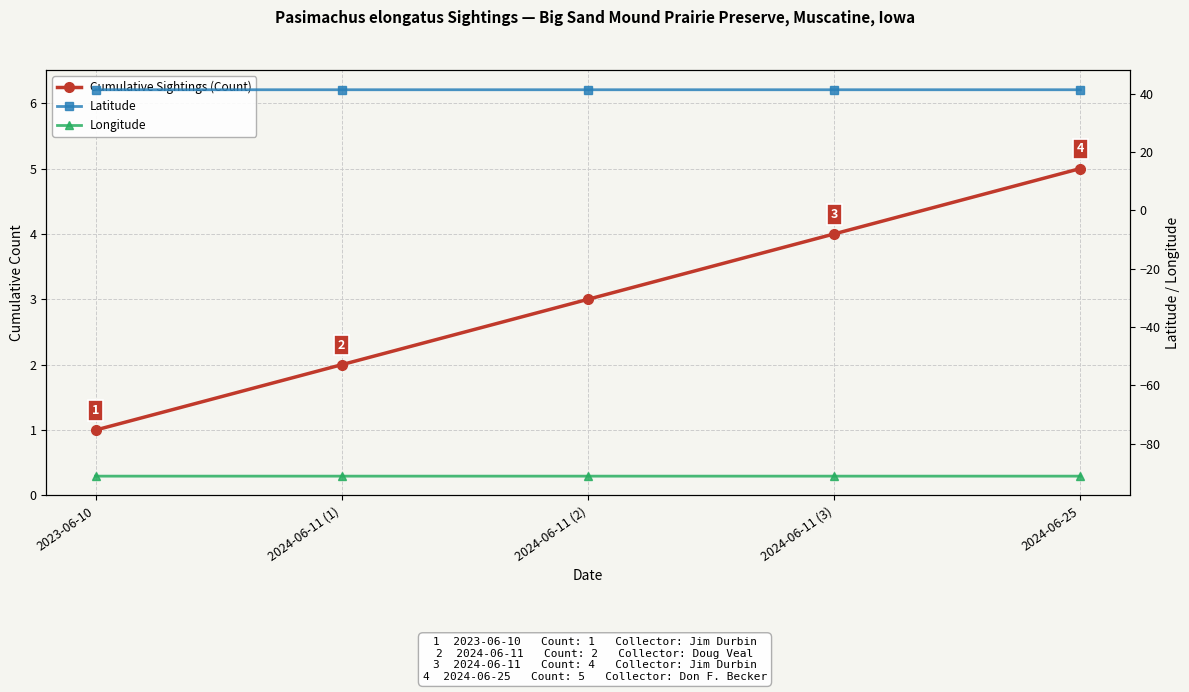

What is the difference between the highest and lowest values at 2023-06-10?

132.4